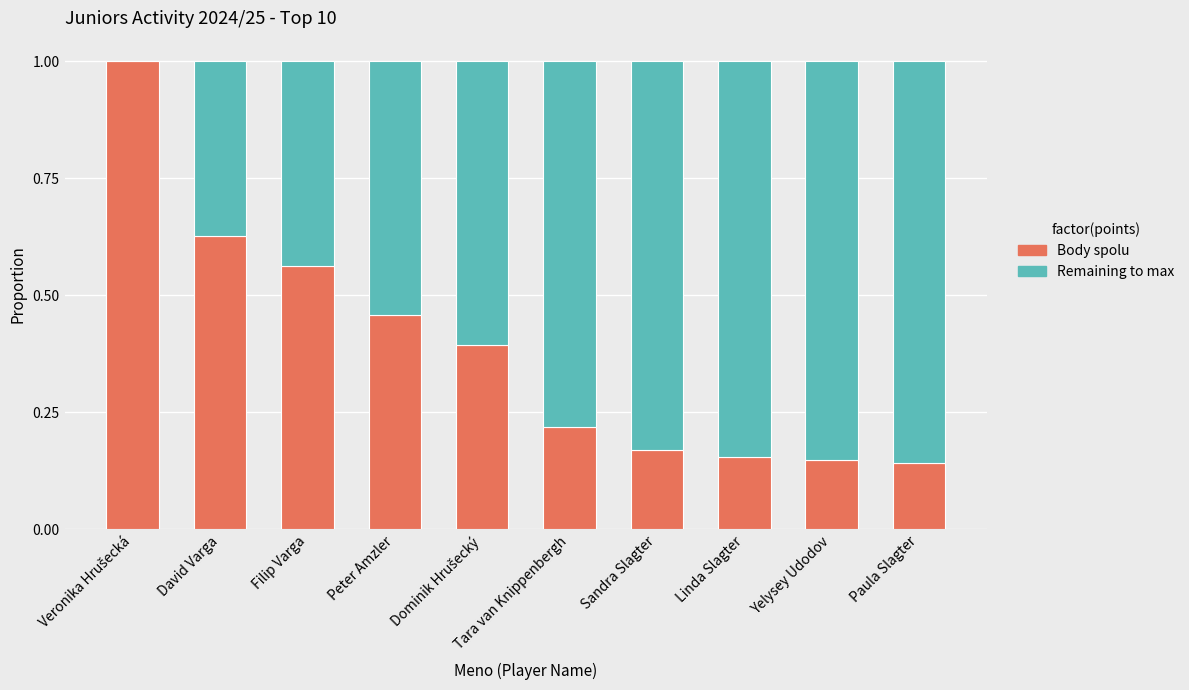

Are the bars horizontal?

No